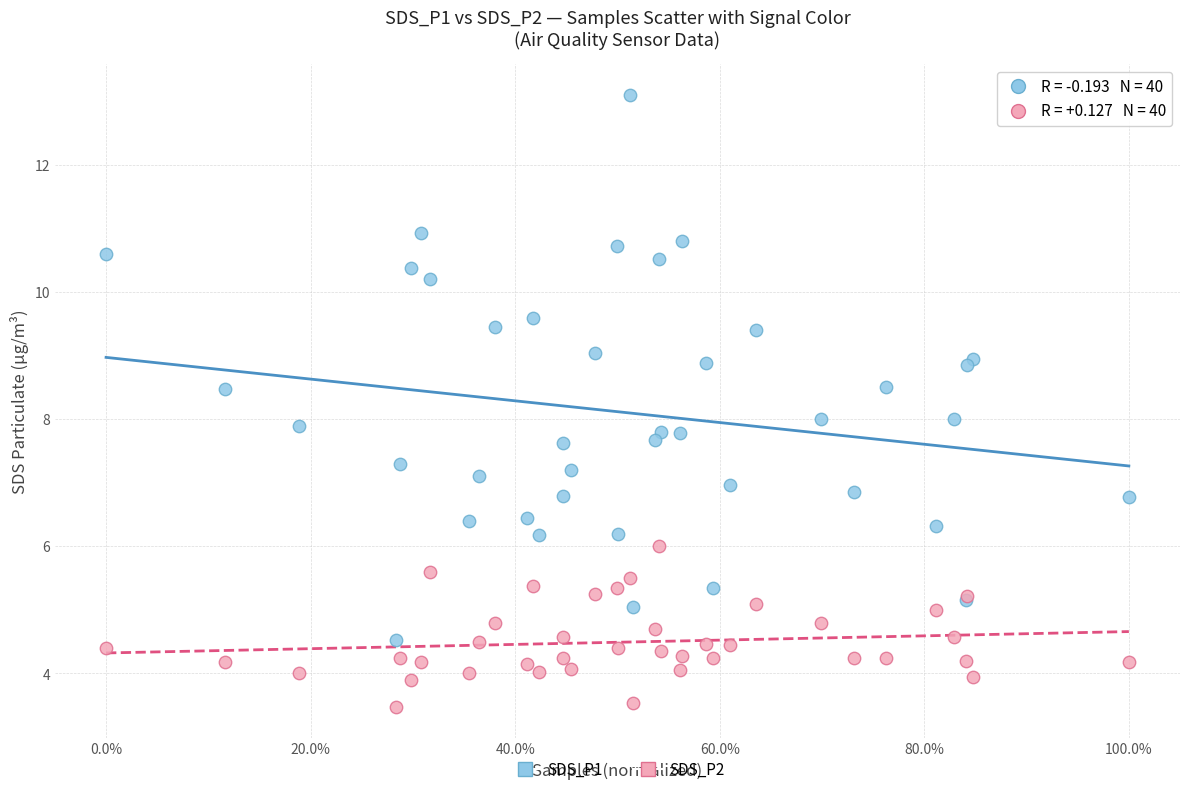

Which series contains the highest Y value?

SDS_P1